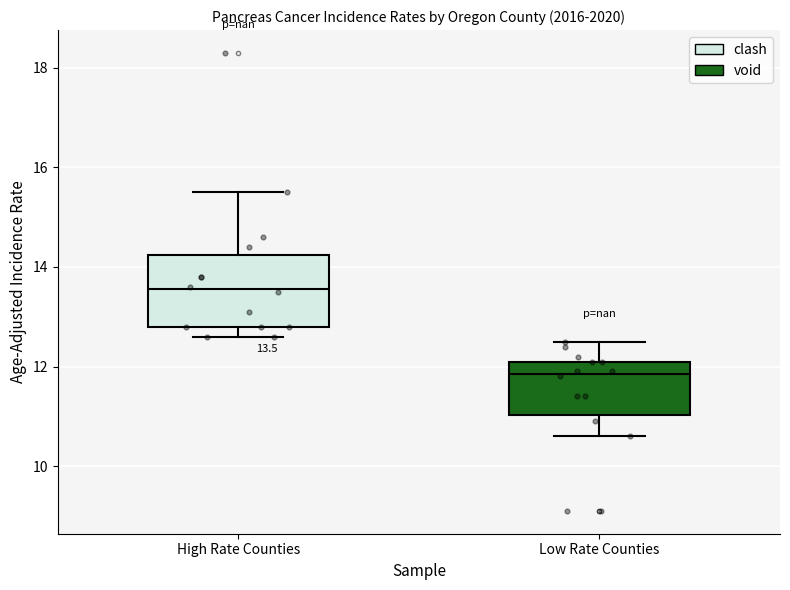

Which box is the tallest, from its lower edge to its upper edge?

High Rate Counties